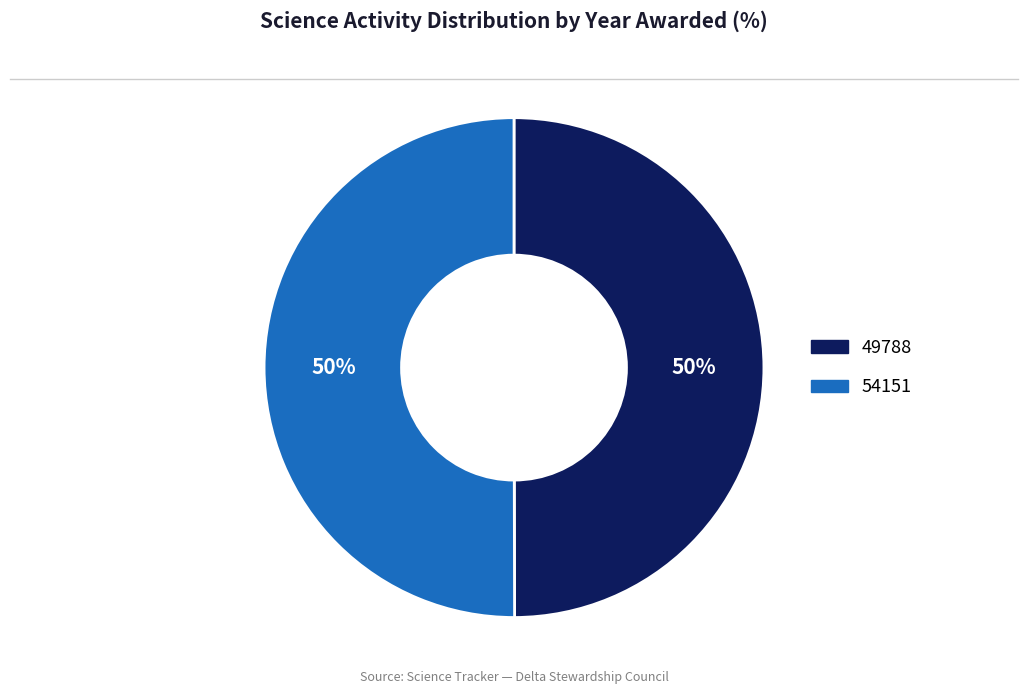

Approximately how many times larger is the value at 49788 compared to 54151?

1.0